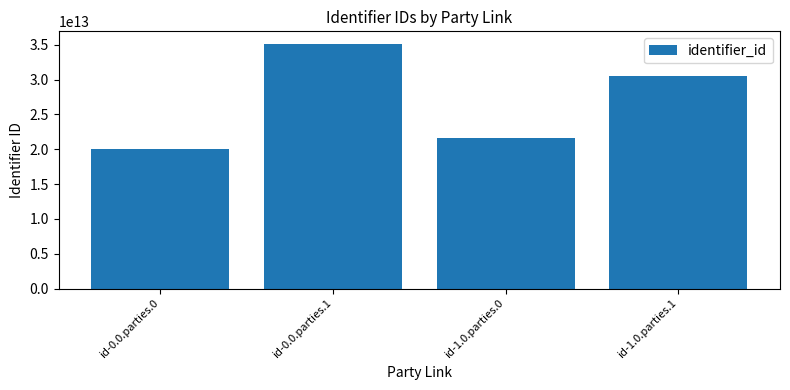

What position from the left is id-0.0.parties.0?

1